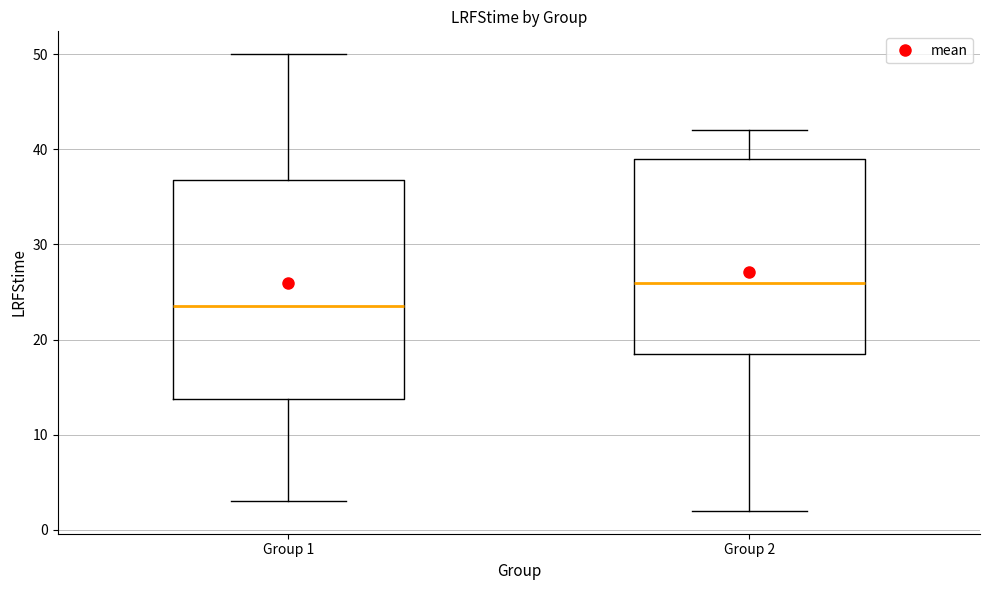

Which box's median line is the lowest?

Group 1